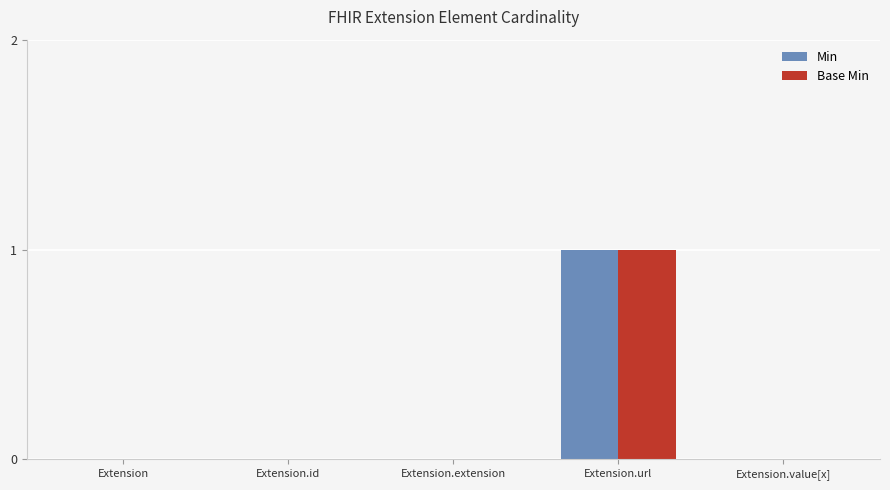

Reading left to right, list all the values displayed in this chart.

Min: 0	0	0	1	0
Base Min: 0	0	0	1	0